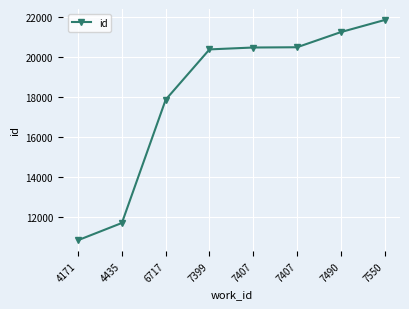

Reading right to left, list all the values displayed in this chart.

7550=21860	7490=21254	7407=20494	7407=20481	7399=20387	6717=17866	4435=11684	4171=10821